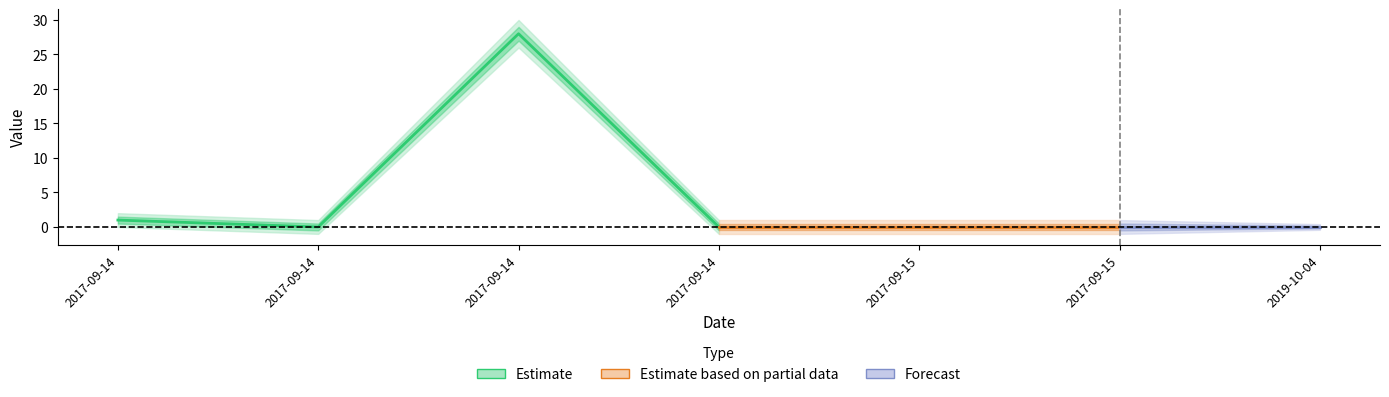

At how many categories does at least one series exceed 21?

1